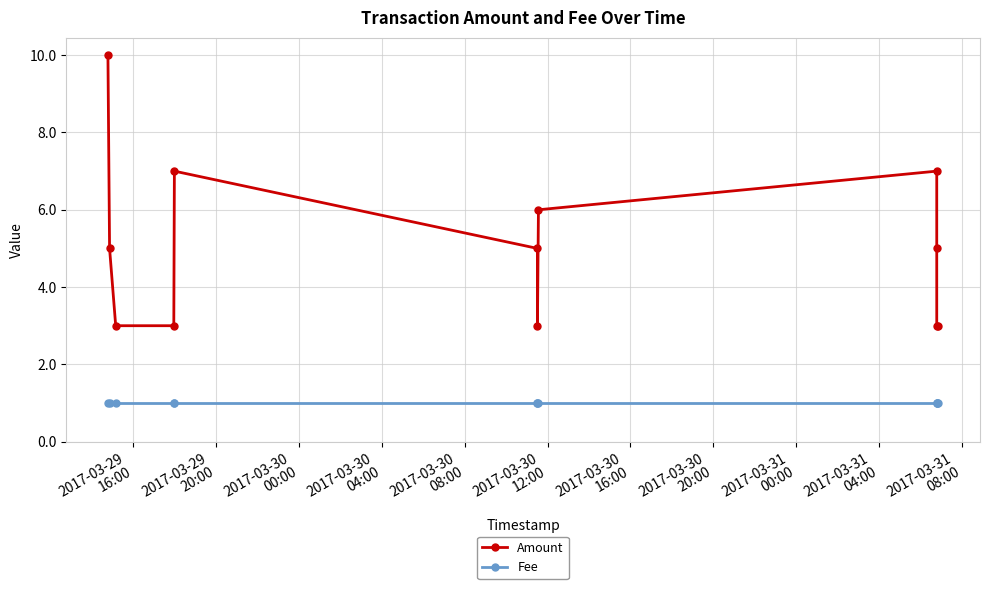

At which label does Fee reach its minimum?

2017-03-29
16:00